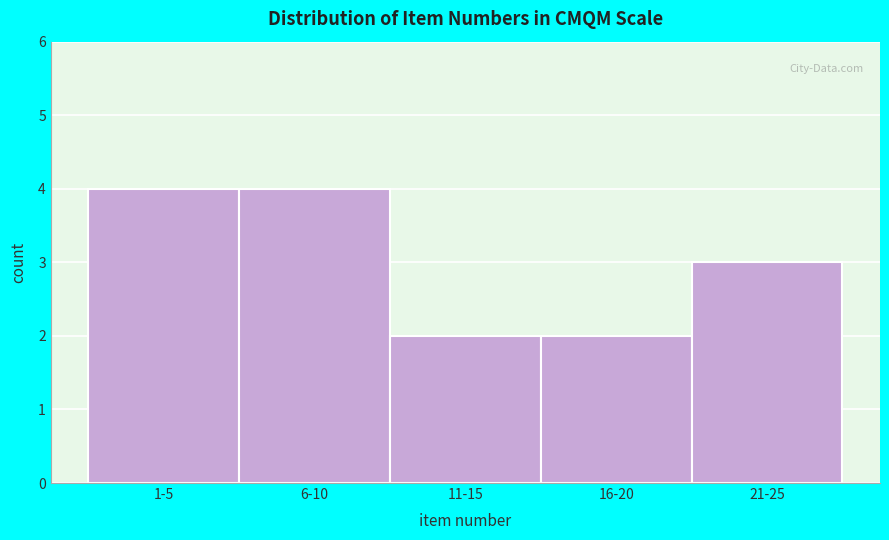

Reading left to right, transcribe all the data shown in this chart.

1-5=4	6-10=4	11-15=2	16-20=2	21-25=3